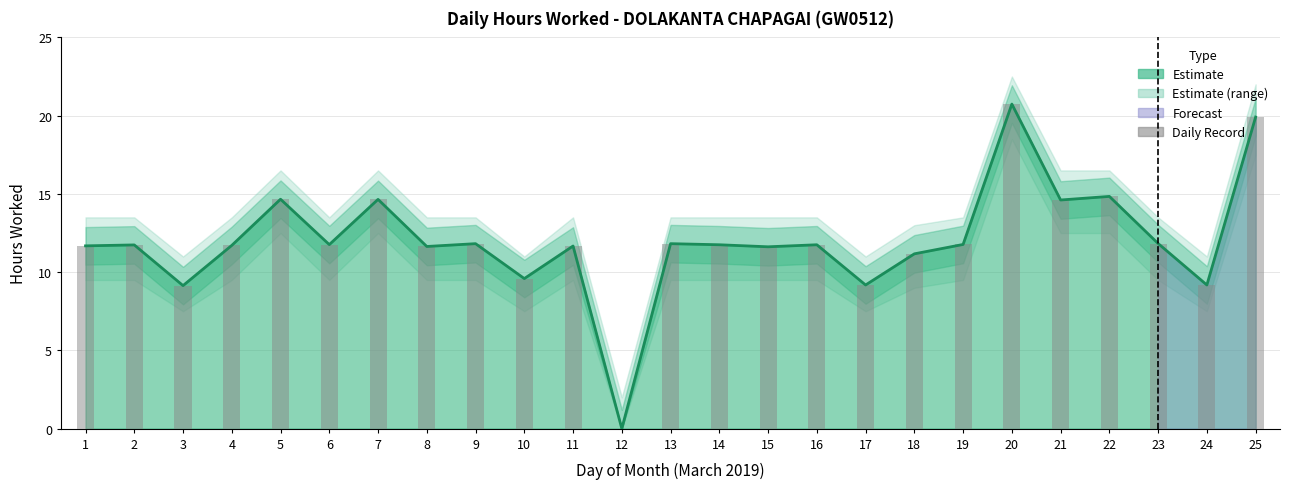

What is the difference between the Daily Record values at 18 and 5?

3.5